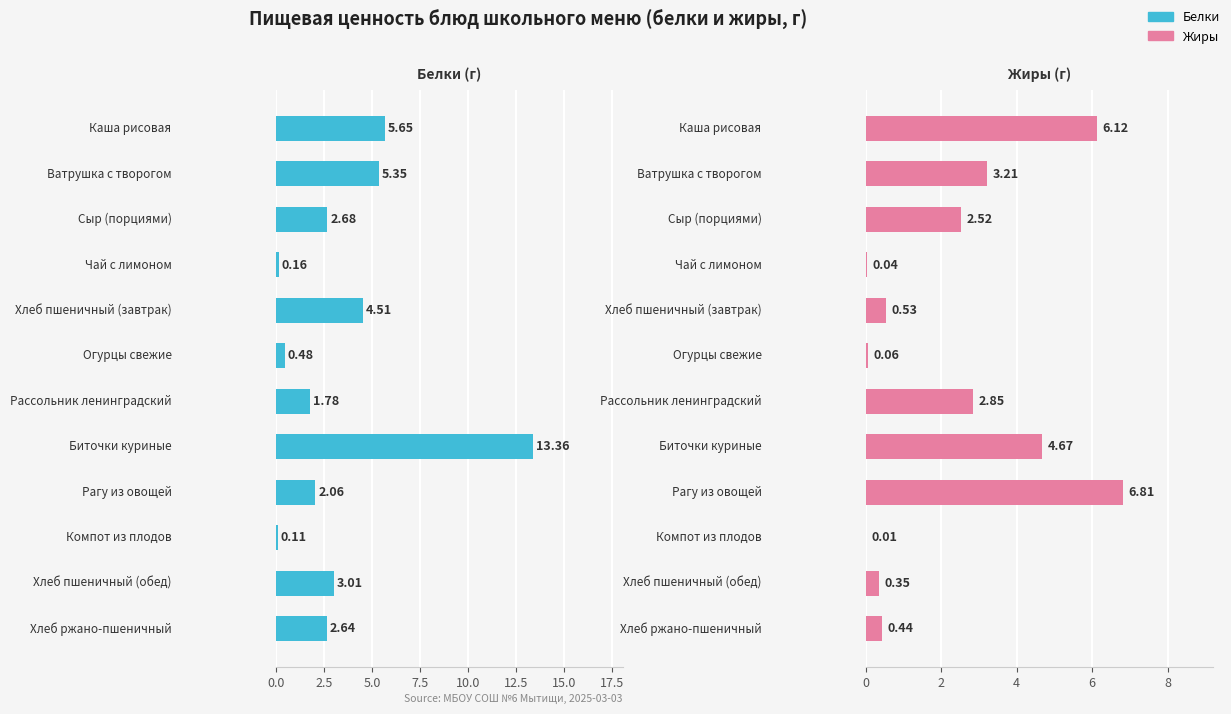

Count the number of values greater than 2.

6